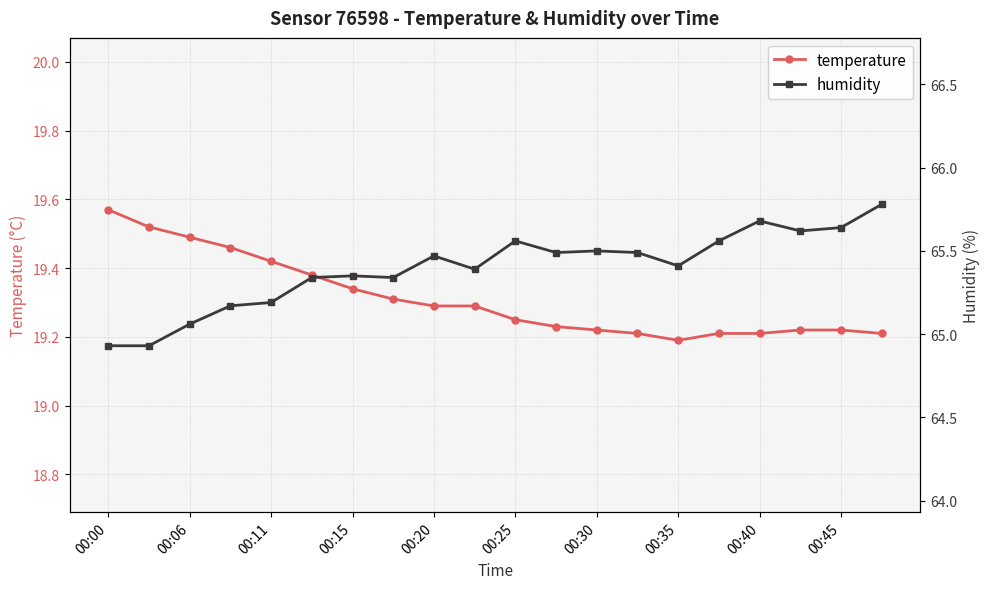

Rank the series by their maximum value, from highest to lowest.

humidity, temperature